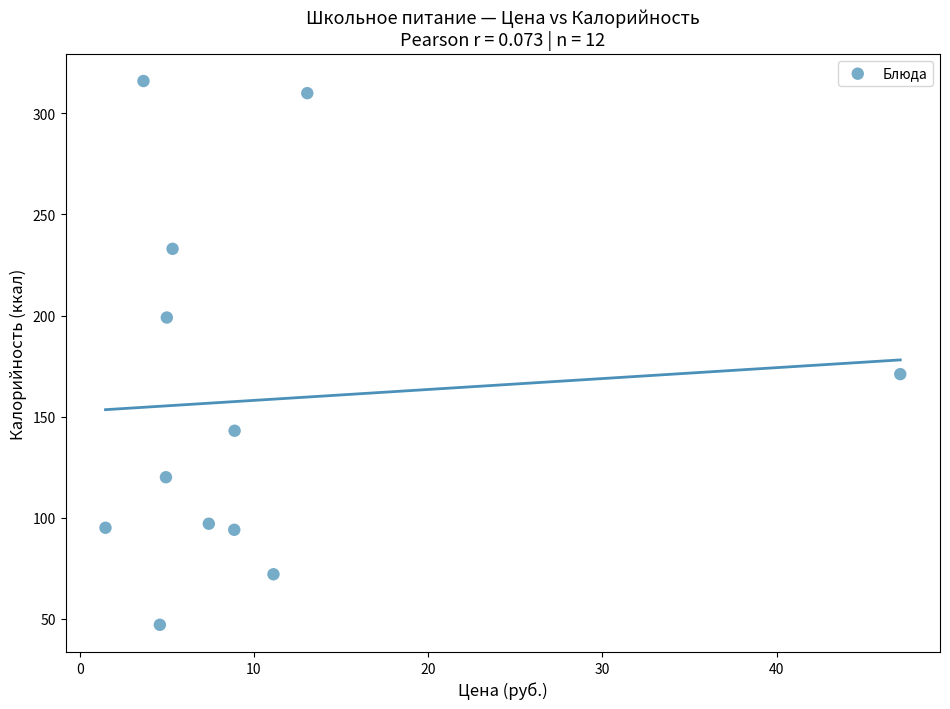

What Y value in the scatter plot is closest to 181?

171